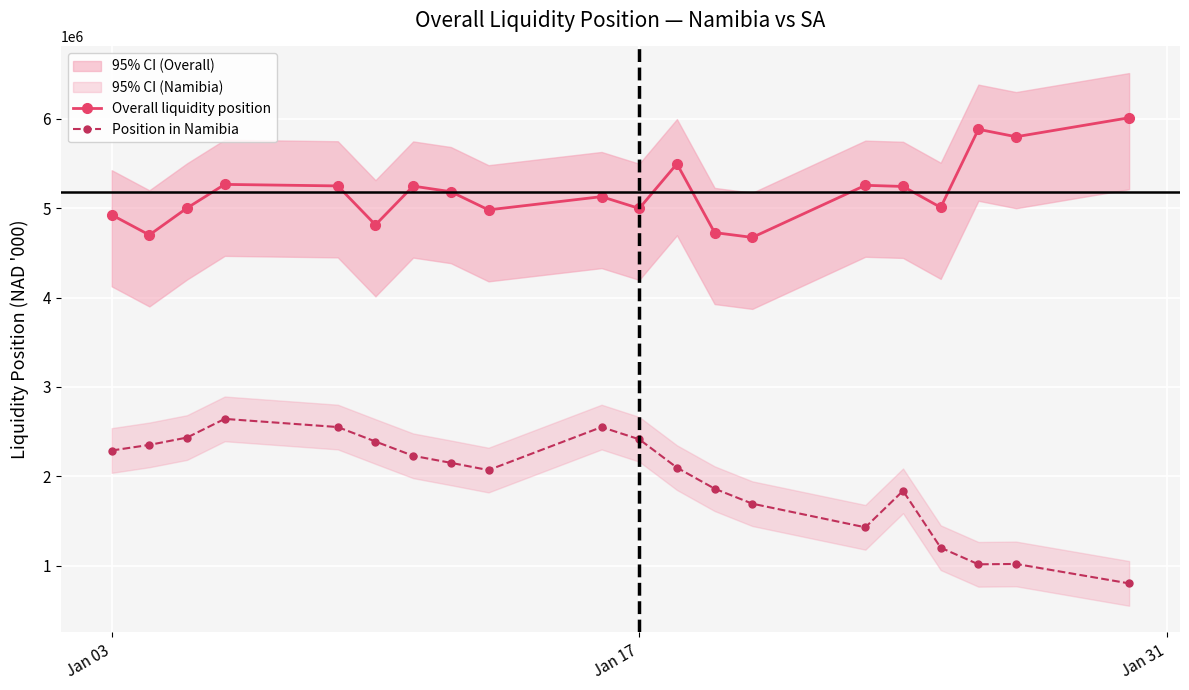

True or false: Position in Namibia has more than 0 points higher than both neighbors.

True